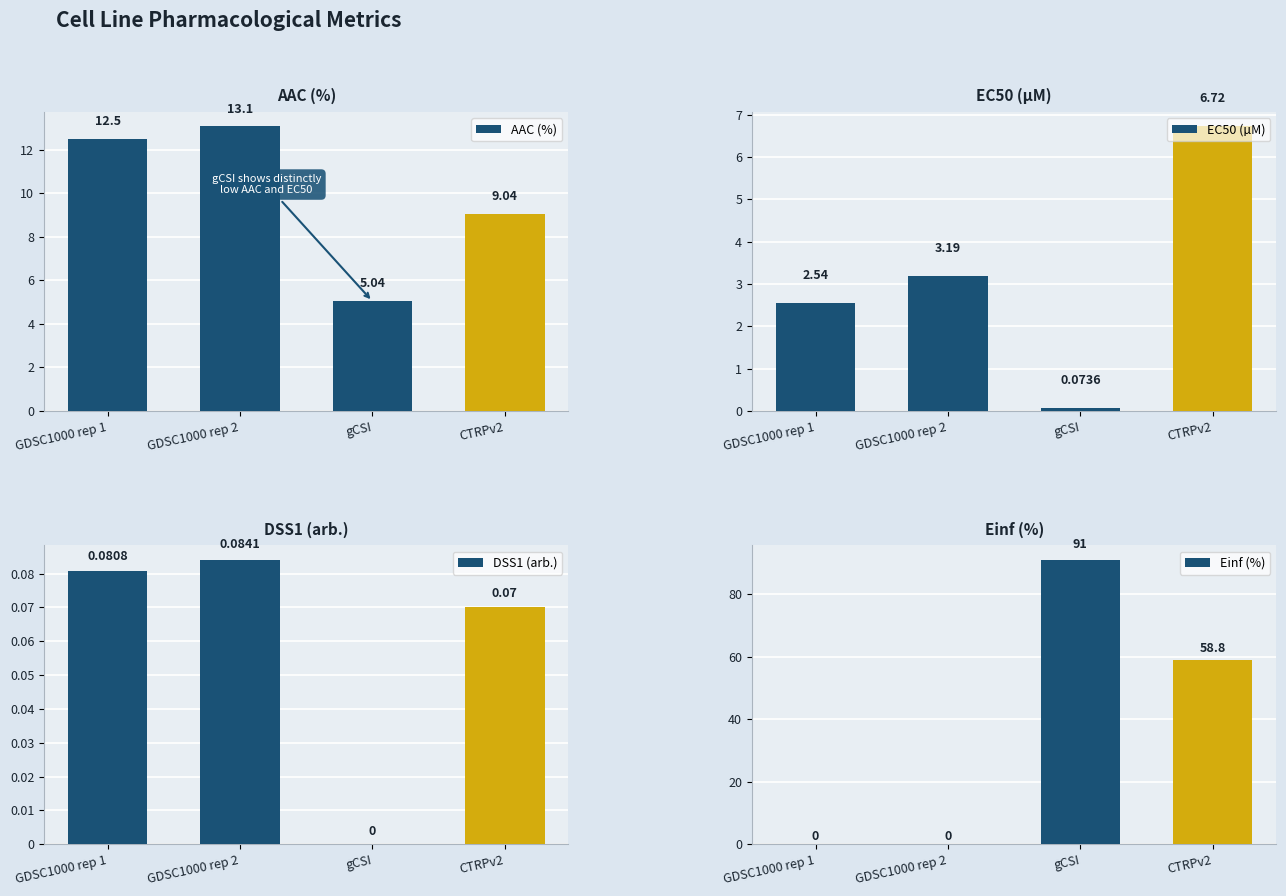

What is the sum of all Einf (%) values?

149.8